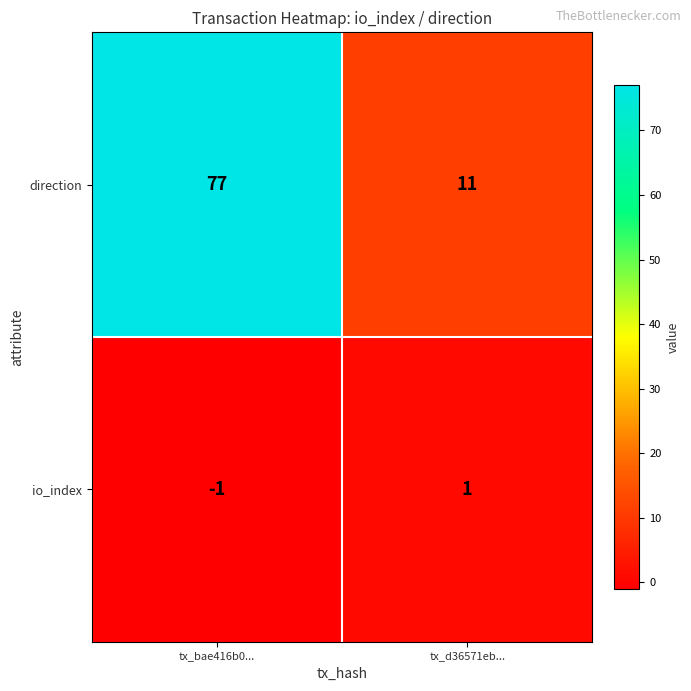

Which label corresponds to the largest value in the chart?

tx_bae416b0...